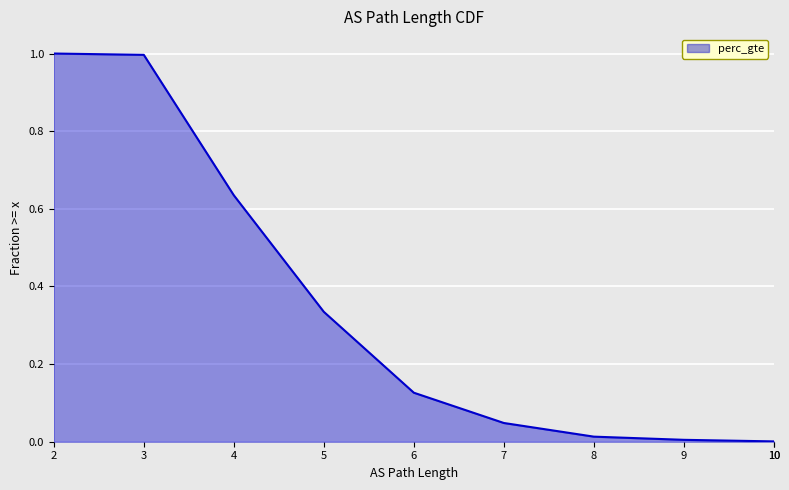

The value at 9 is 0.0. True or false?

True